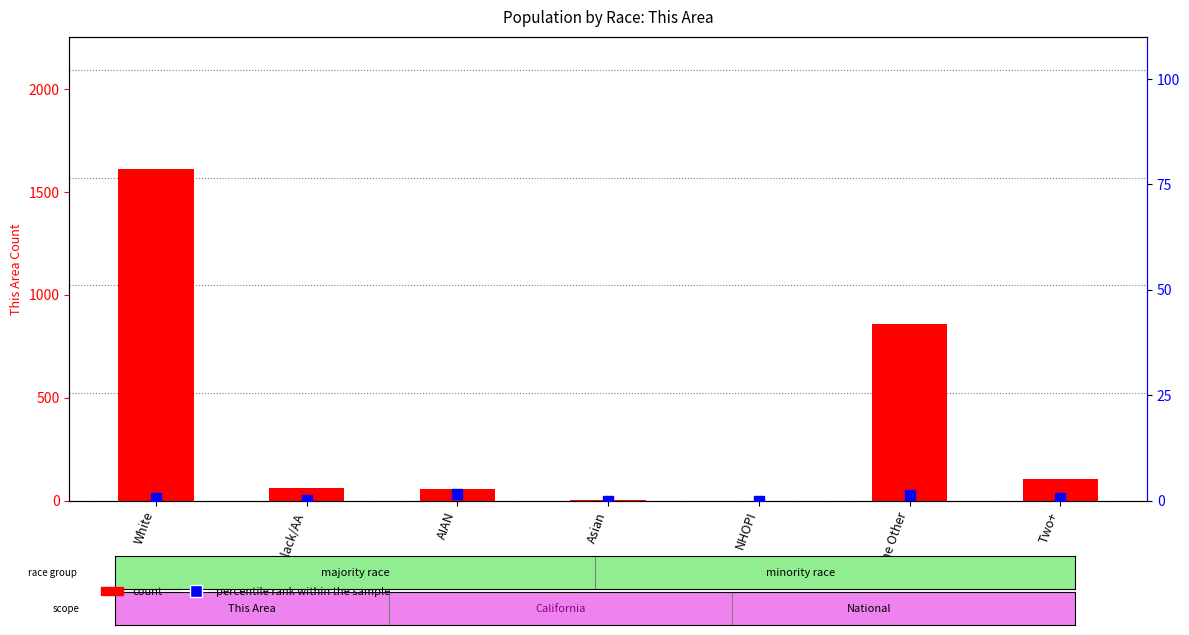

Which series contains the highest Y value?

count